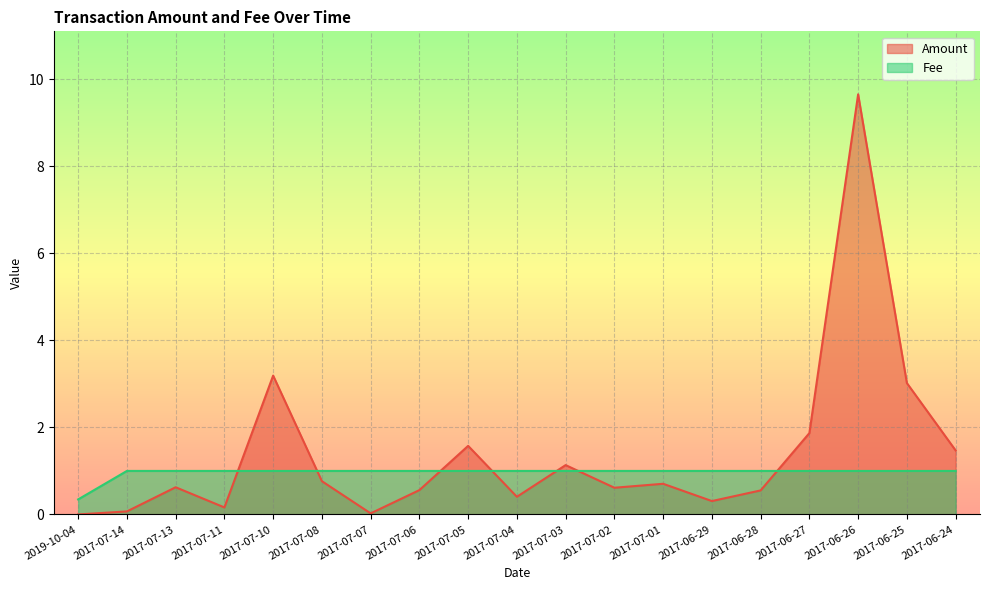

True or false: Amount and Fee cross at least once.

True